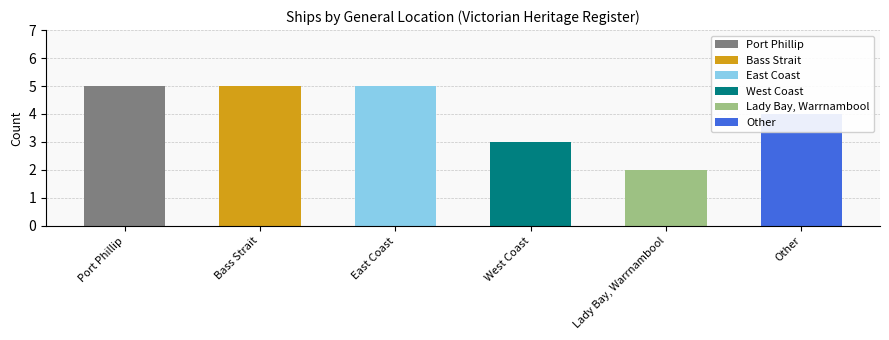

Reading left to right, extract all data points from this chart.

5	5	5	3	2	4